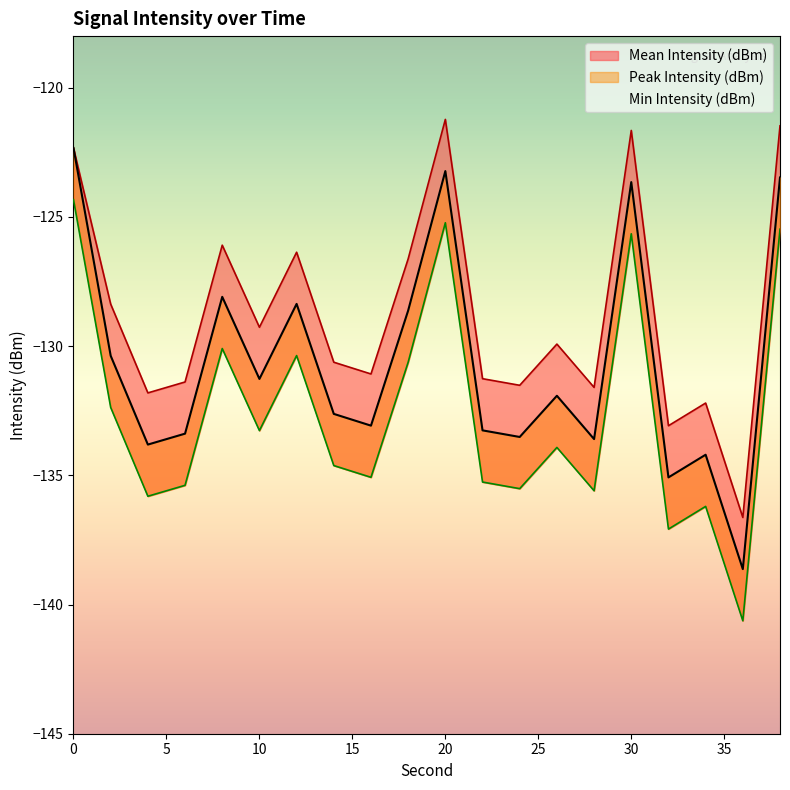

Reading right to left, extract all data points from this chart.

Mean Intensity (dBm): 38=-123.5	36=-138.6	34=-134.2	32=-135.1	30=-123.7	28=-133.6	26=-131.9	24=-133.5	22=-133.3	20=-123.2	18=-128.6	16=-133.1	14=-132.6	12=-128.4	10=-131.3	8=-128.1	6=-133.4	4=-133.8	2=-130.4	0=-122.3
Peak Intensity (dBm): 38=-121.5	36=-136.6	34=-132.2	32=-133.1	30=-121.7	28=-131.6	26=-129.9	24=-131.5	22=-131.3	20=-121.2	18=-126.6	16=-131.1	14=-130.6	12=-126.4	10=-129.3	8=-126.1	6=-131.4	4=-131.8	2=-128.4	0=-122.3
Min Intensity (dBm): 38=-125.5	36=-140.6	34=-136.2	32=-137.1	30=-125.7	28=-135.6	26=-133.9	24=-135.5	22=-135.3	20=-125.2	18=-130.6	16=-135.1	14=-134.6	12=-130.4	10=-133.3	8=-130.1	6=-135.4	4=-135.8	2=-132.4	0=-124.3